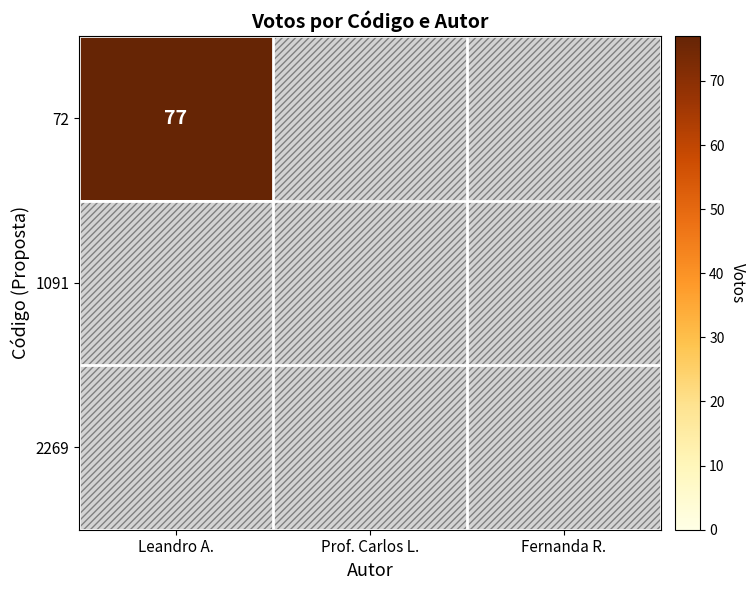

True or false: Leandro Amâncio de Freitas has a value of 77 at 72.

True